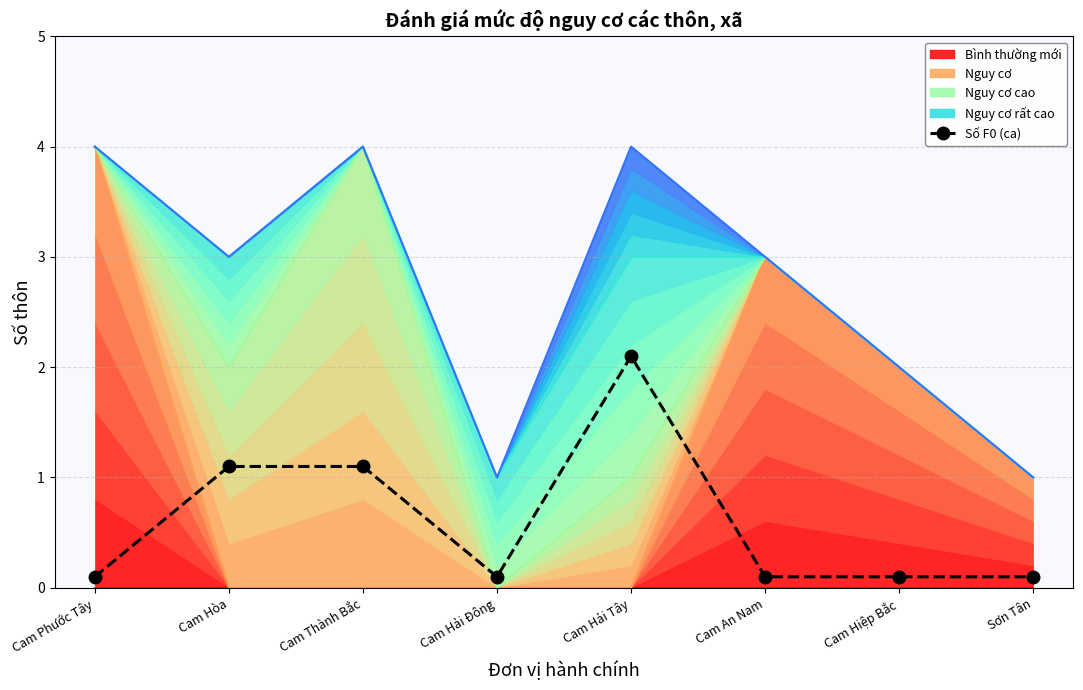

What is the change in value from Cam Hải Tây to Sơn Tân?

-2.0